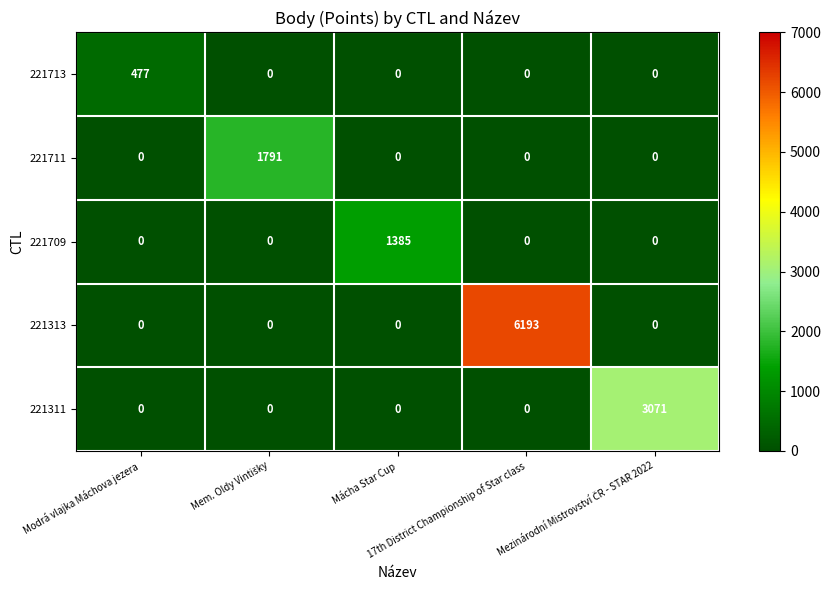

Which series has the largest range (max minus min)?

221313